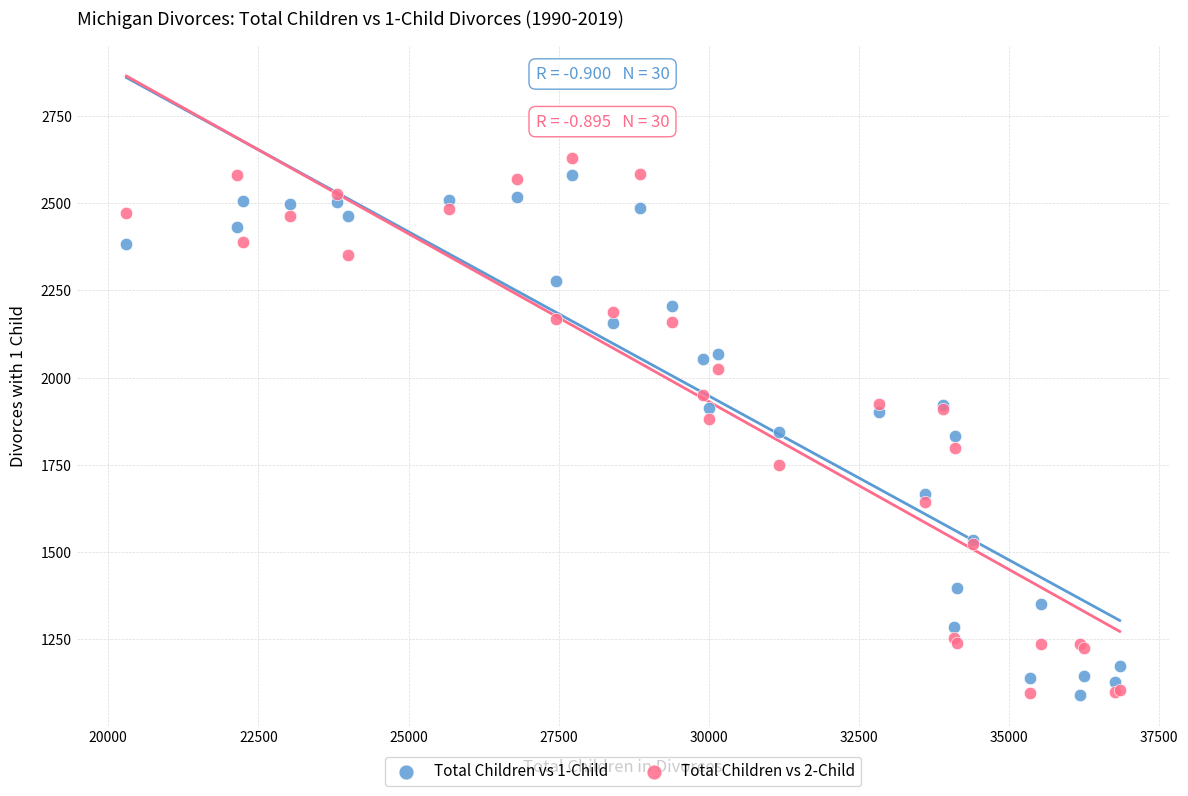

Which series has the largest Y range (max minus min)?

Total Children vs 2-Child